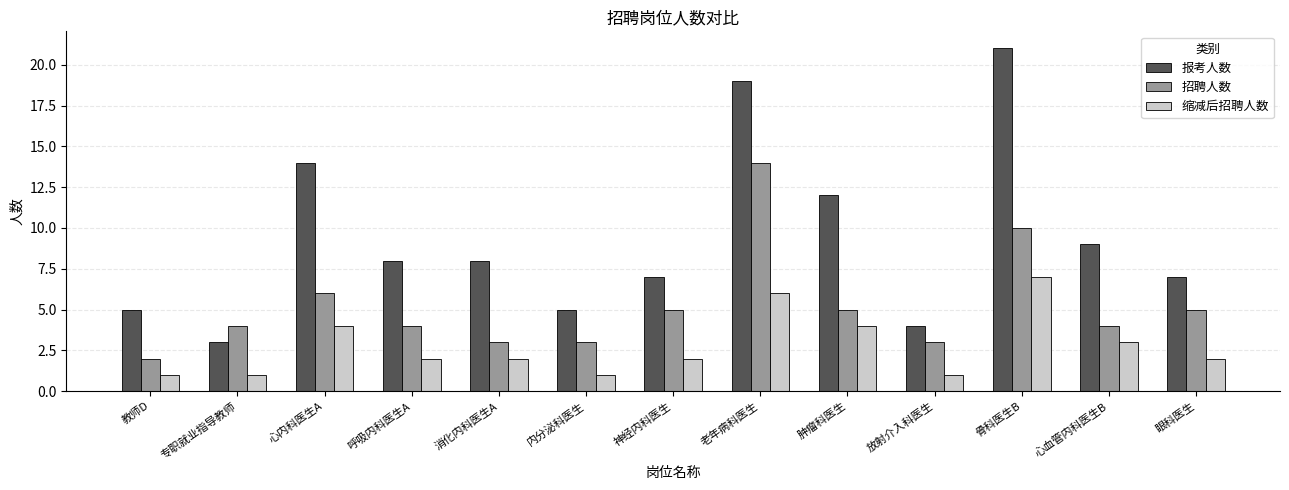

What are all the series names shown in the legend?

报考人数, 招聘人数, 缩减后招聘人数